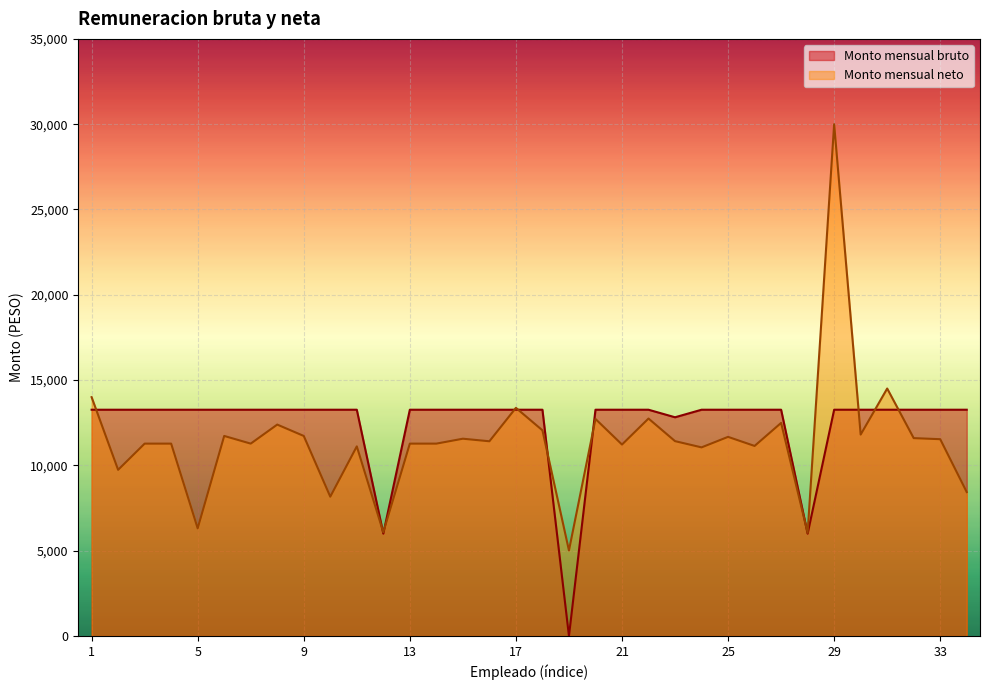

How many times do Monto mensual neto and Monto mensual bruto cross each other?

11